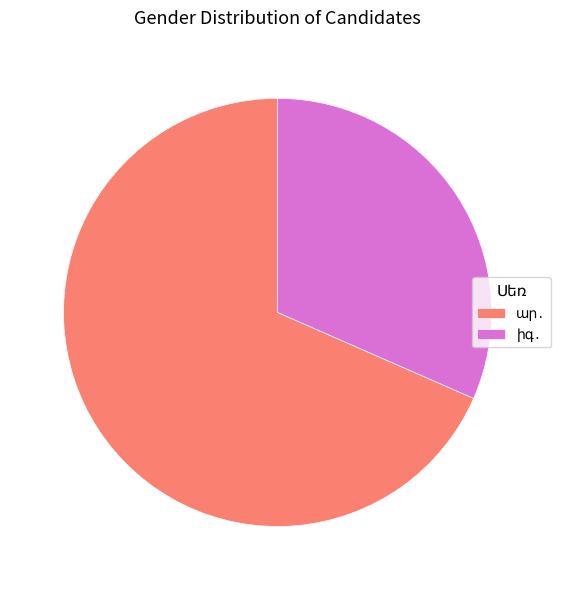

Is there any slice that represents more than half of the pie?

Yes